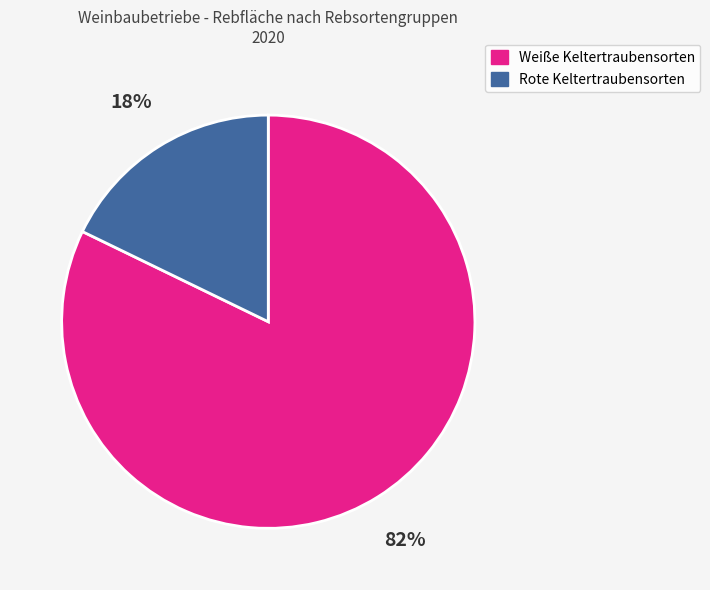

Is it true that Rote Keltertraubensorten is 32% of the pie?

False